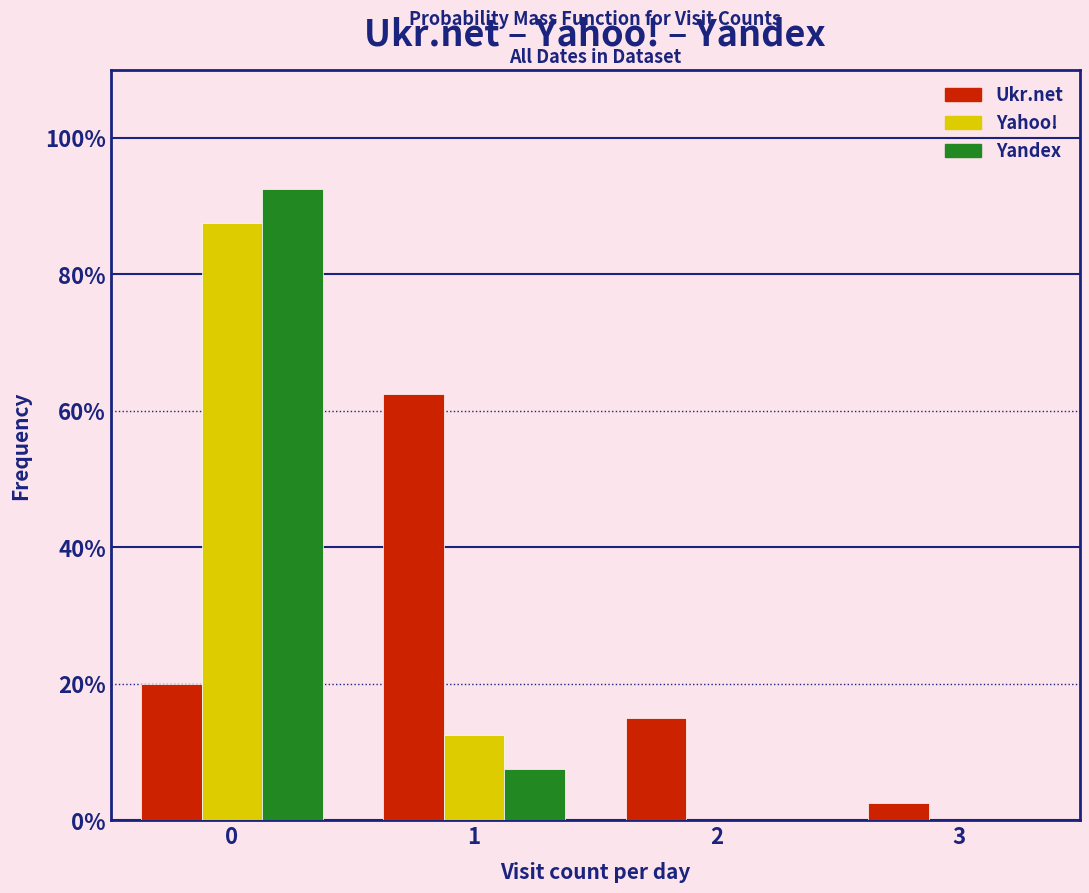

Reading left to right, list all the values displayed in this chart.

Ukr.net: 0=20.0	1=62.5	2=15.0	3=2.5
Yahoo!: 0=87.5	1=12.5	2=0.0	3=0.0
Yandex: 0=92.5	1=7.5	2=0.0	3=0.0